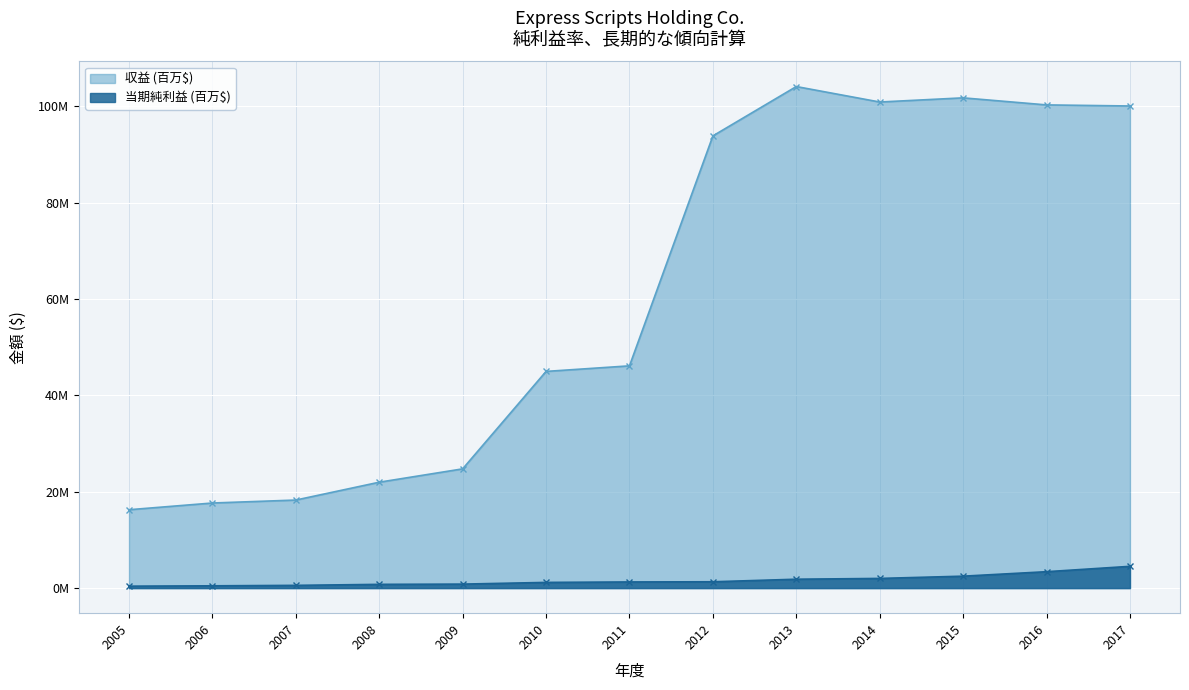

What is the difference between the 当期純利益 (百万$) values at 2012 and 2008?

536800.0